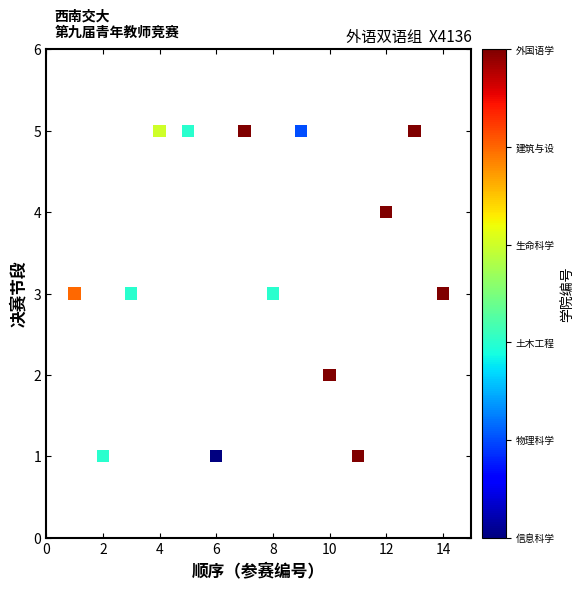

What is the range of Y values (max minus min)?

4